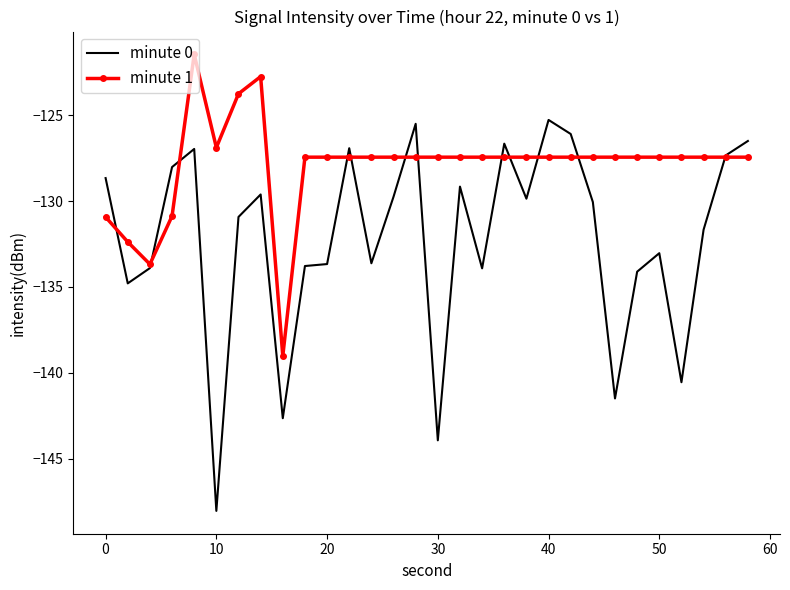

Rank the series by their average value, from lowest to highest.

minute 0, minute 1